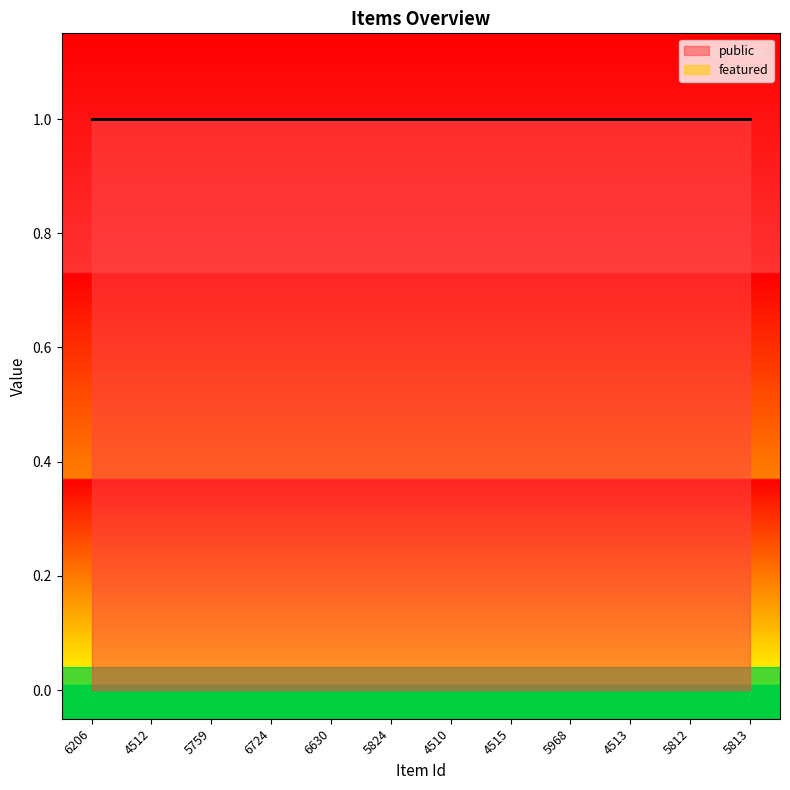

Which label corresponds to the largest value in the chart?

6206